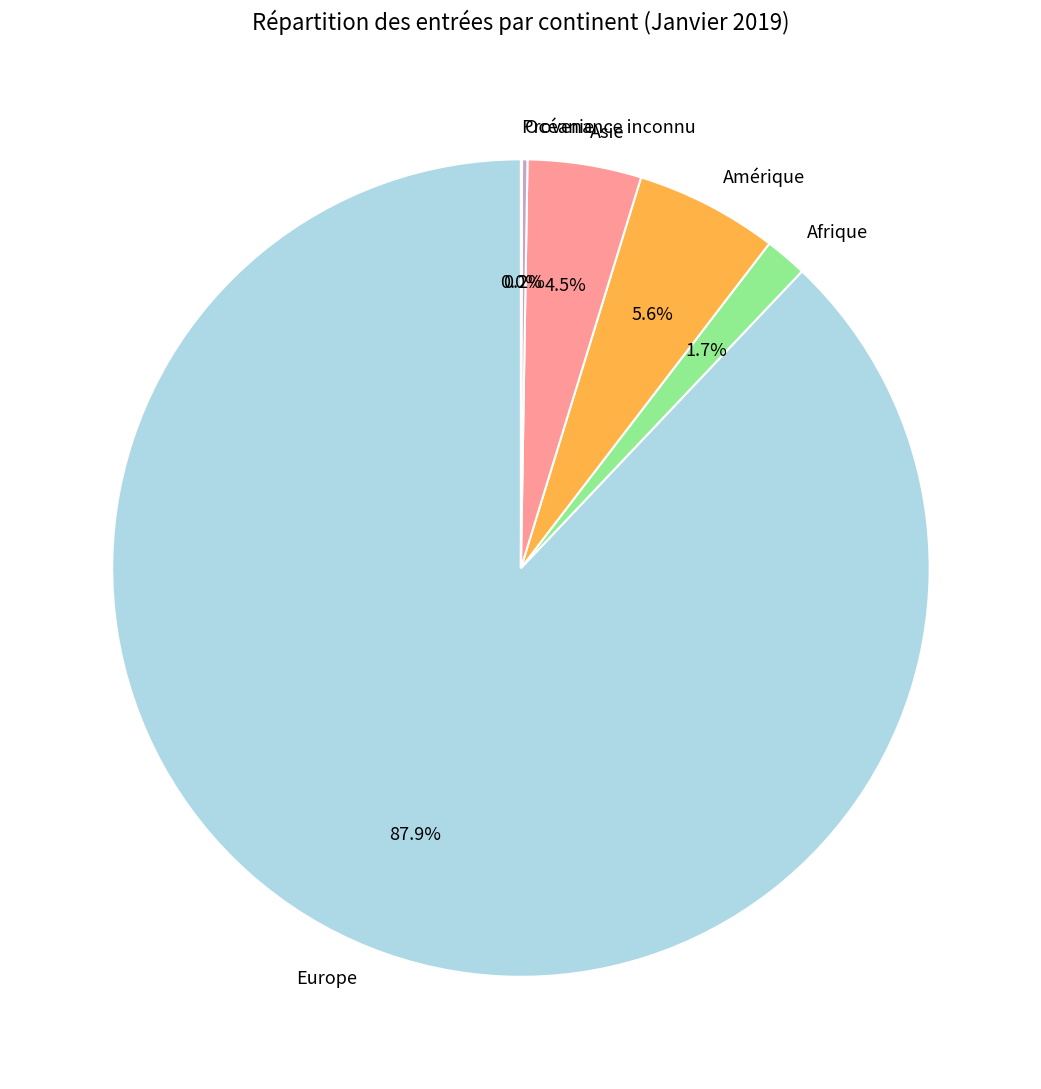

Which has a higher value, Europe or Afrique?

Europe